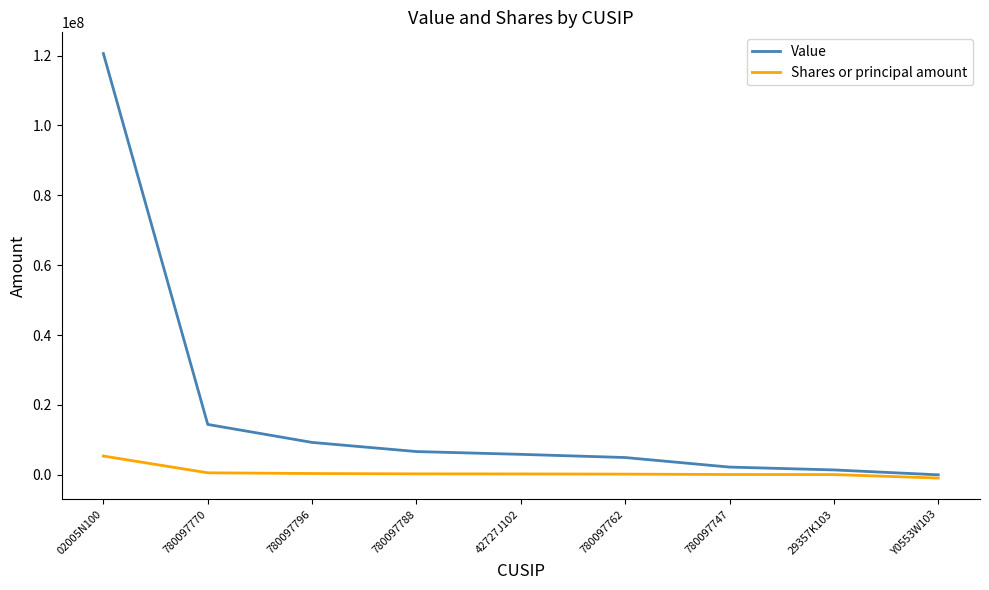

Rank the series at 780097770 from highest to lowest value.

Value, Shares or principal amount